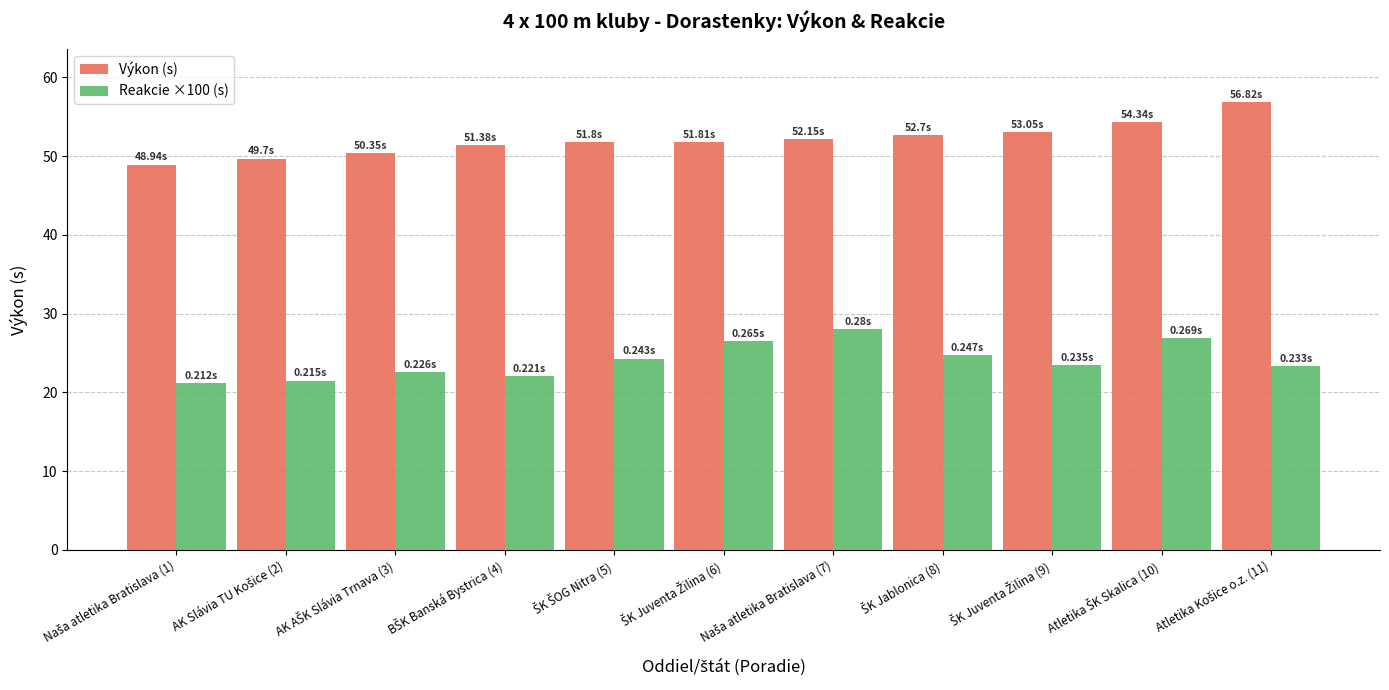

At how many categories does at least one series exceed 33?

11